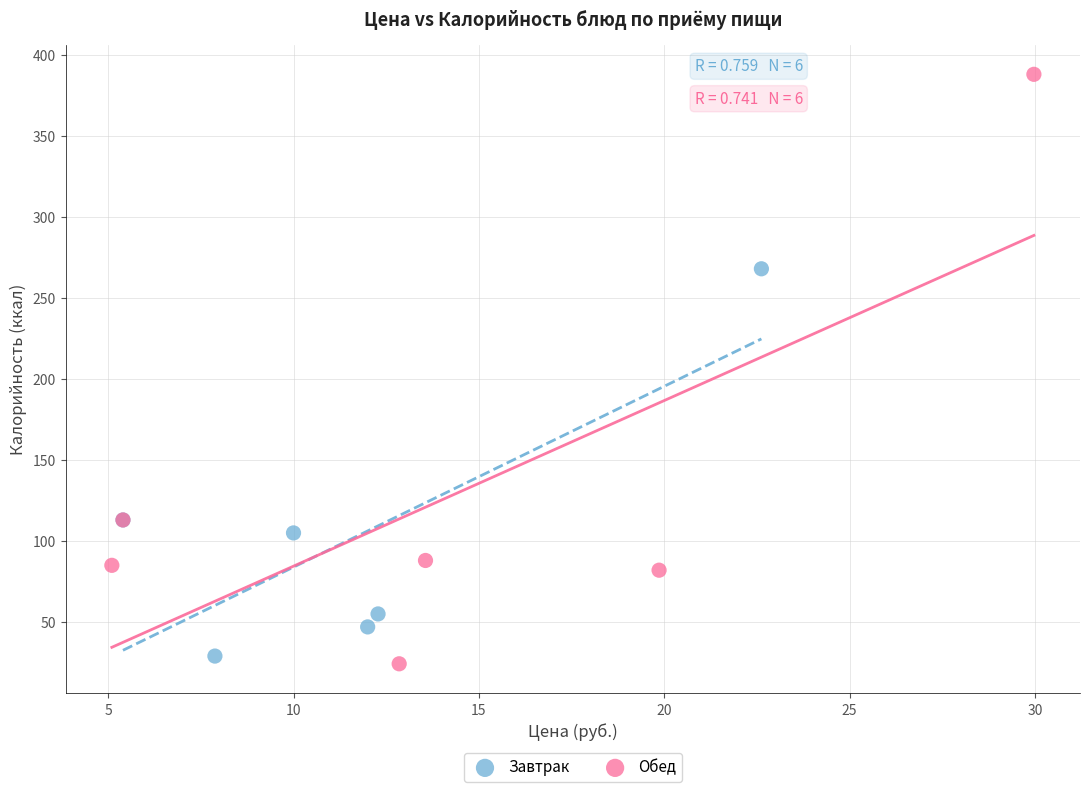

Which series contains the highest Y value?

Обед